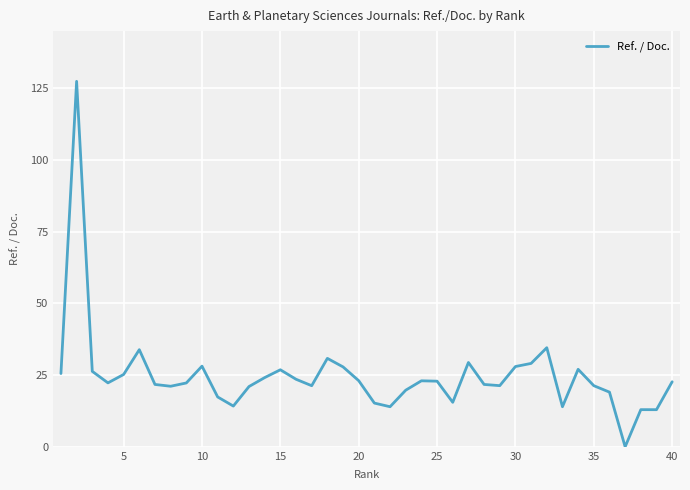

What is the difference between the maximum and minimum values?

127.5